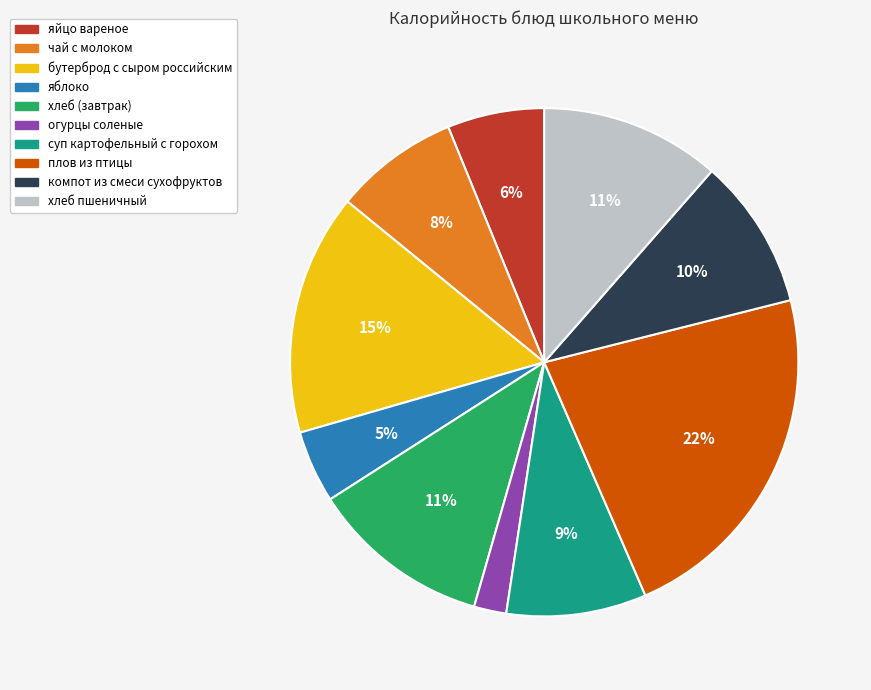

To the nearest percent, what is the average slice percentage?

10%